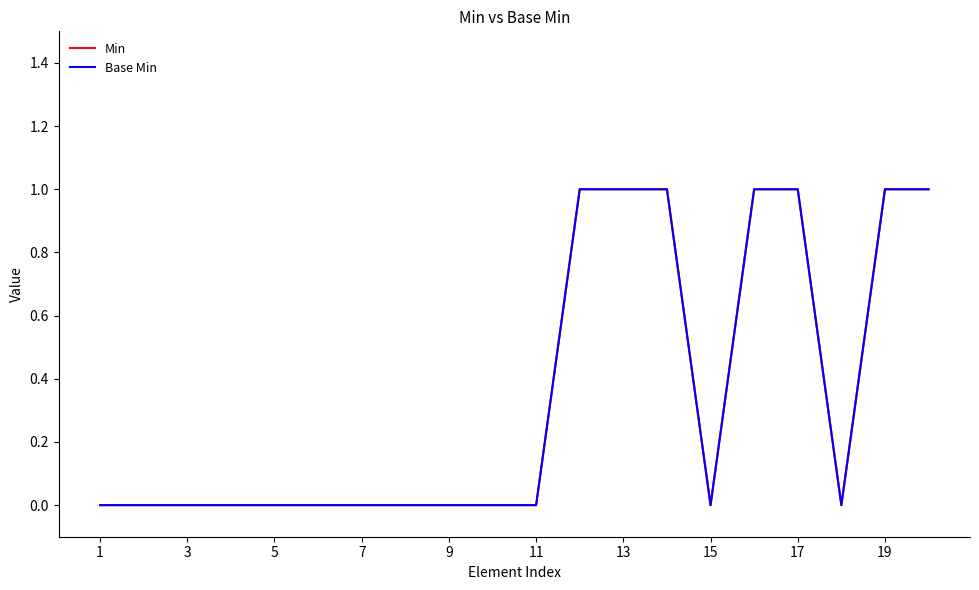

Does the chart have visible grid lines?

No